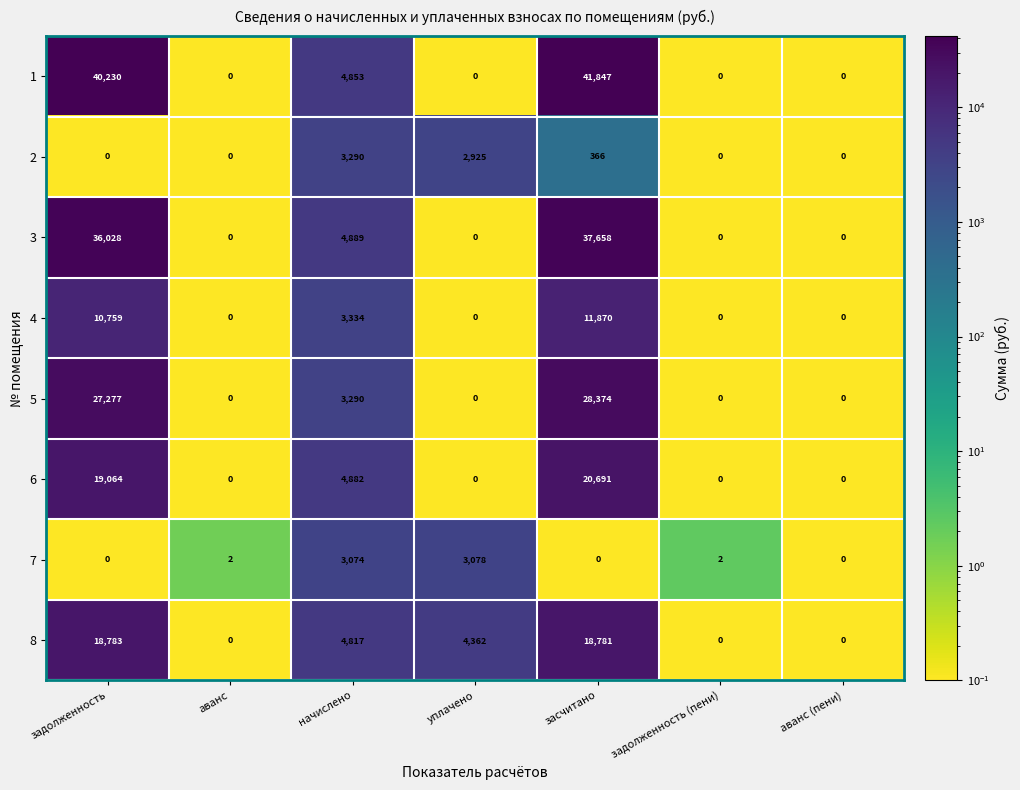

At which label is 6 closest to 10345?

начислено